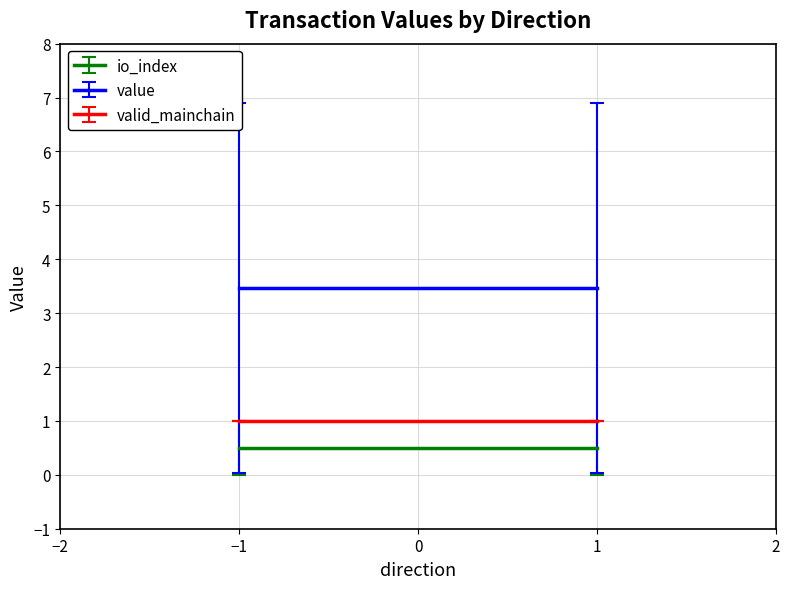

Reading left to right, extract all data points from this chart.

io_index: 0.0	1.0	0.0	1.0
value: 0.0	6.9	0.0	6.9
valid_mainchain: 1.0	1.0	1.0	1.0